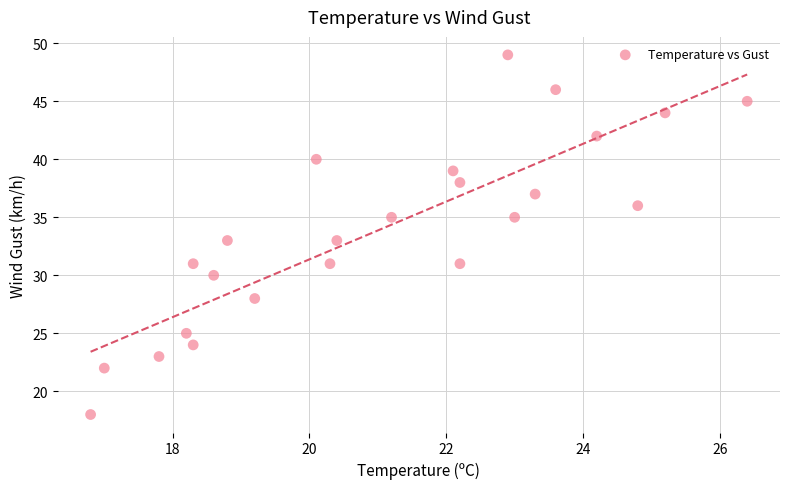

What is the range of Y values (max minus min)?

31